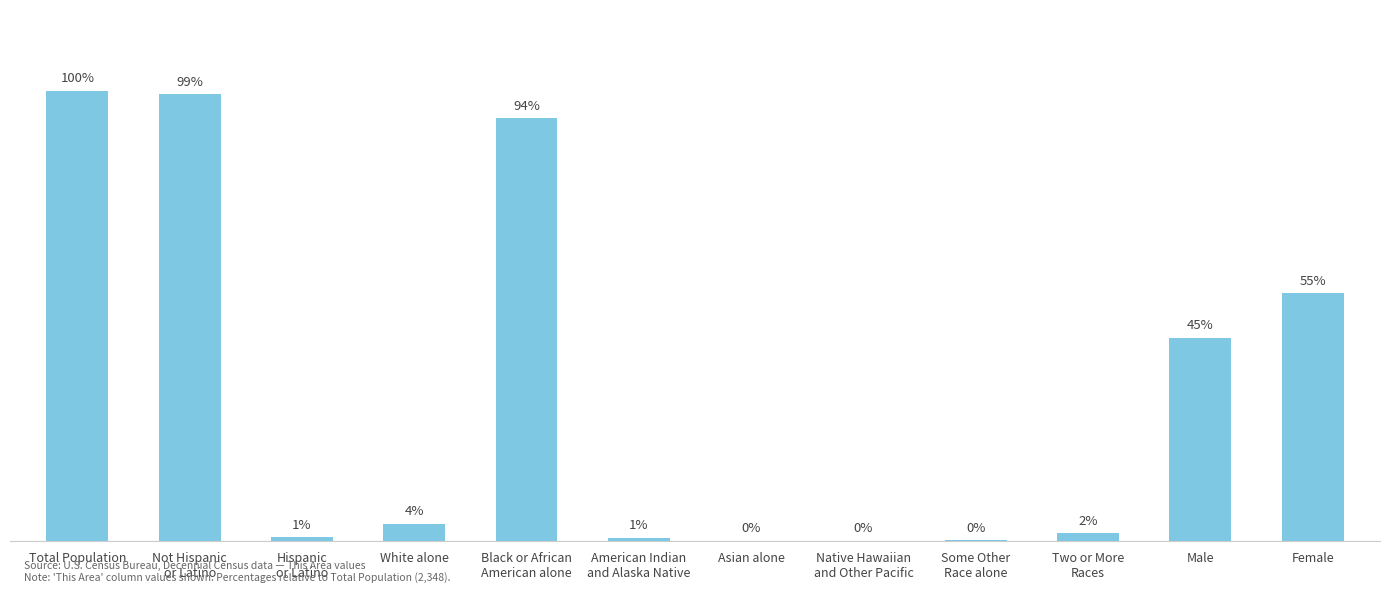

Where is the data nearest to the value 1174?

Male